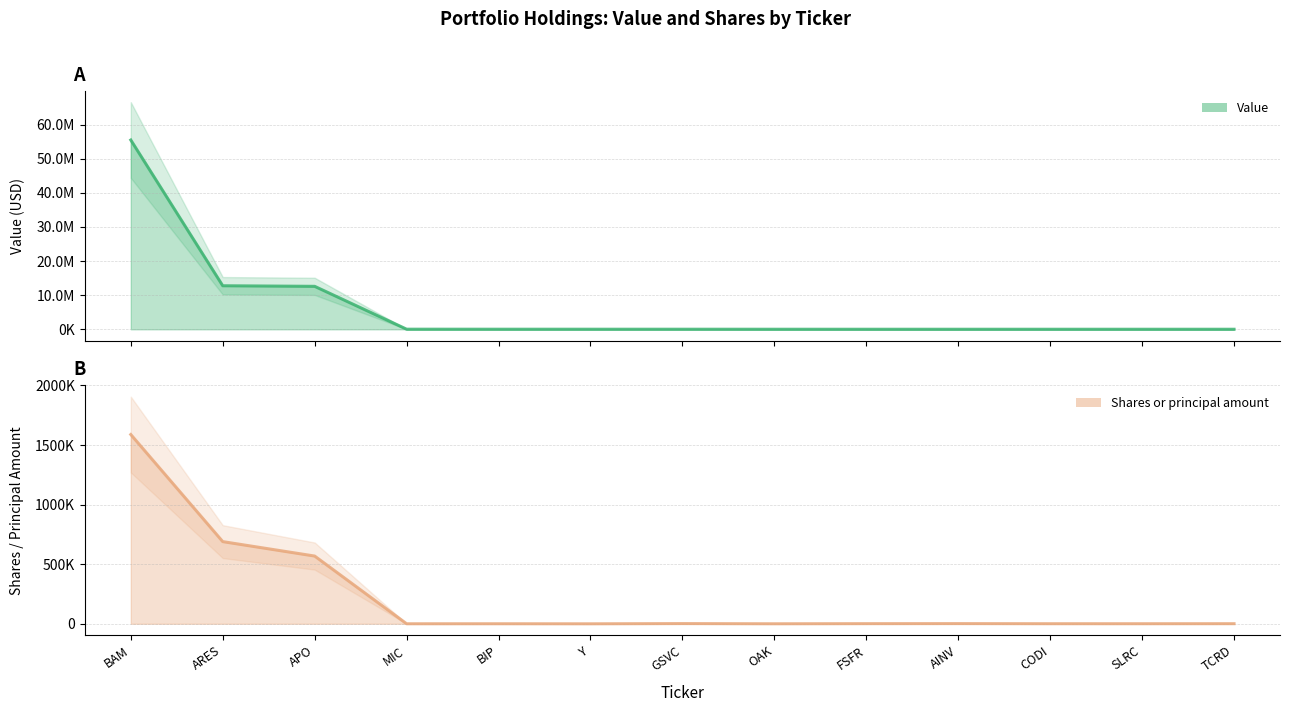

True or false: Shares or principal amount has a value of 2096 at FSFR.

False